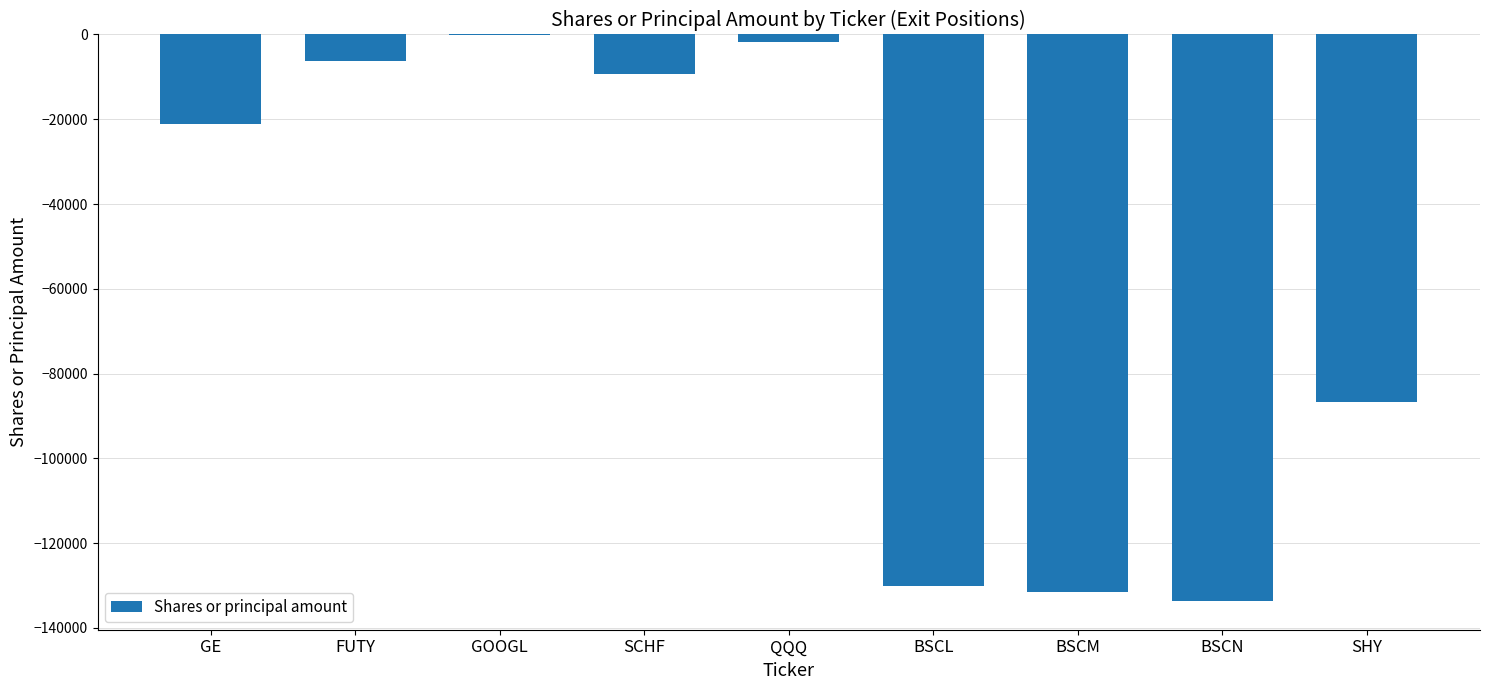

Which has a higher value, FUTY or GOOGL?

GOOGL